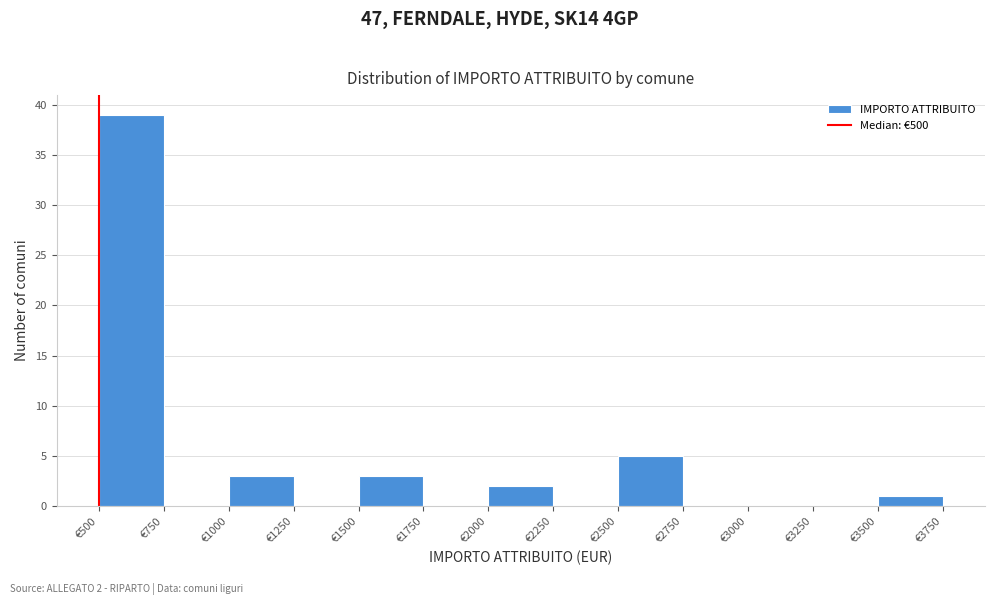

Over which range of the x-axis is the bar tallest?

500 to 750